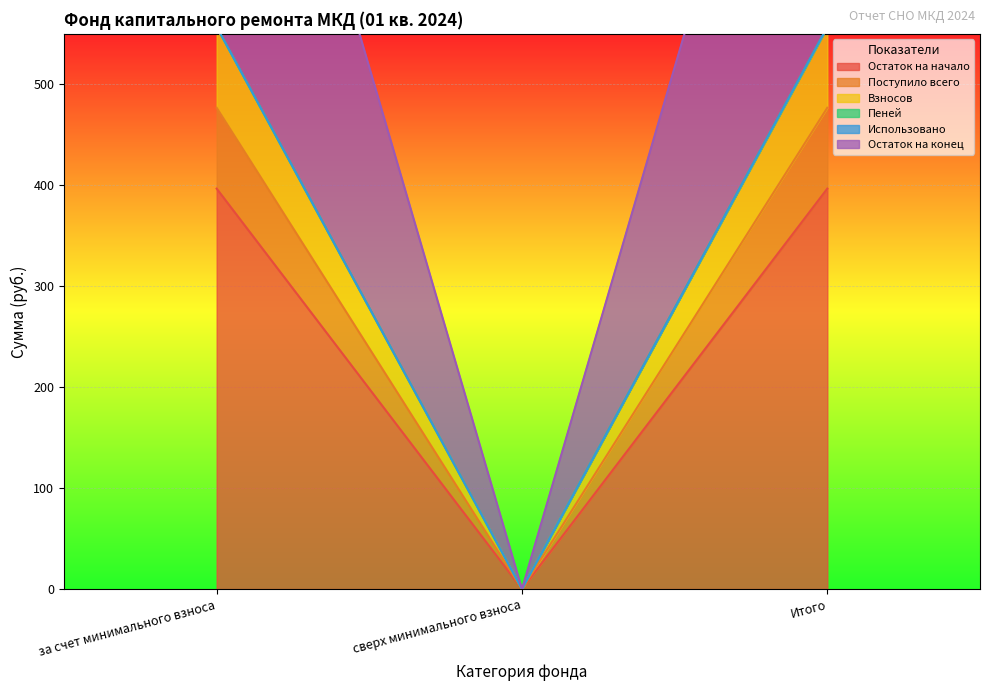

What is the total value across all series at за счет минимального взноса?

3020.3